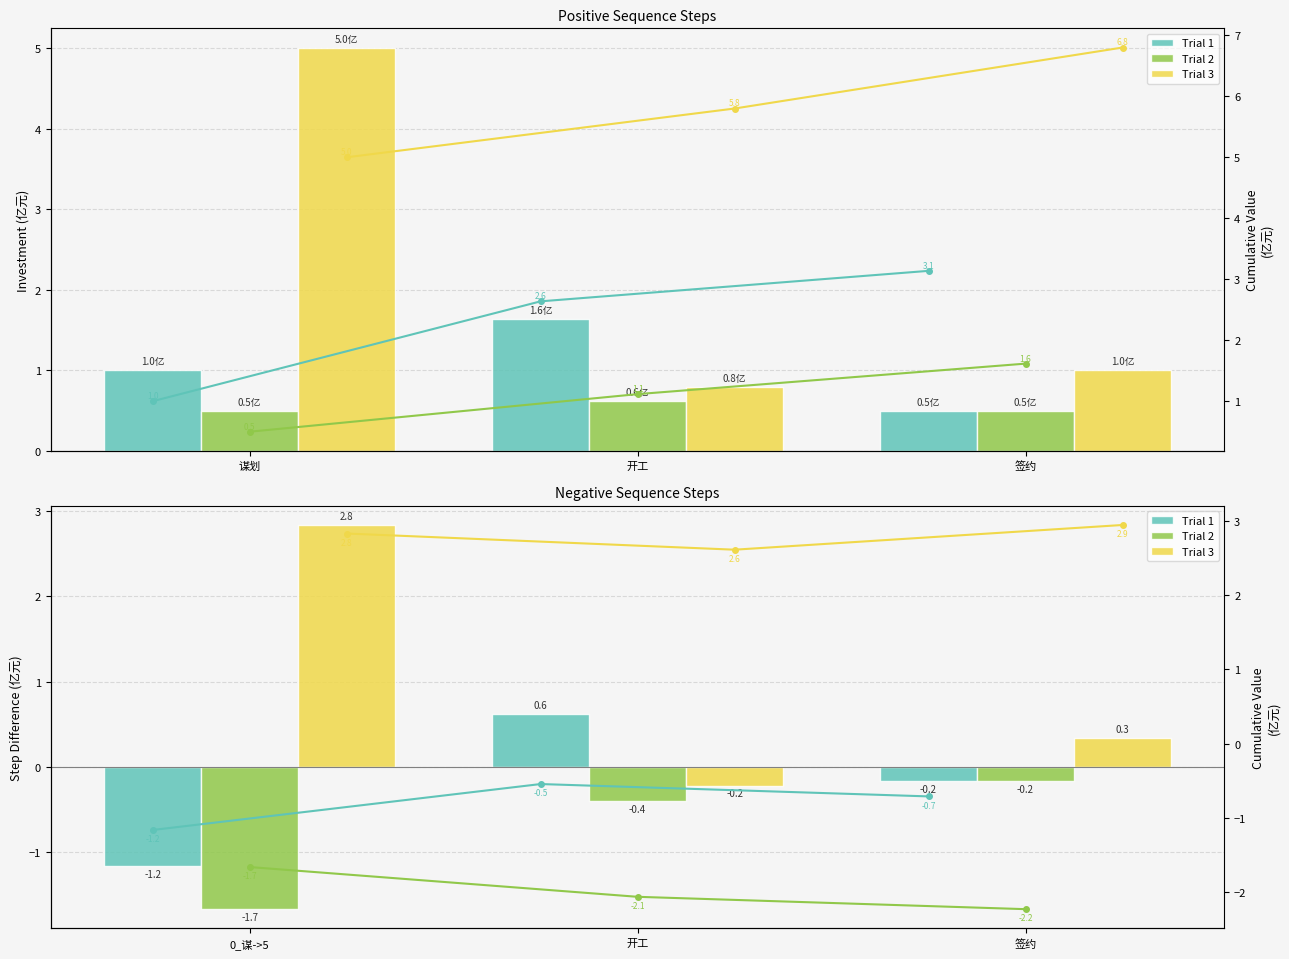

How many values in the Trial 2 series exceed -2?

1